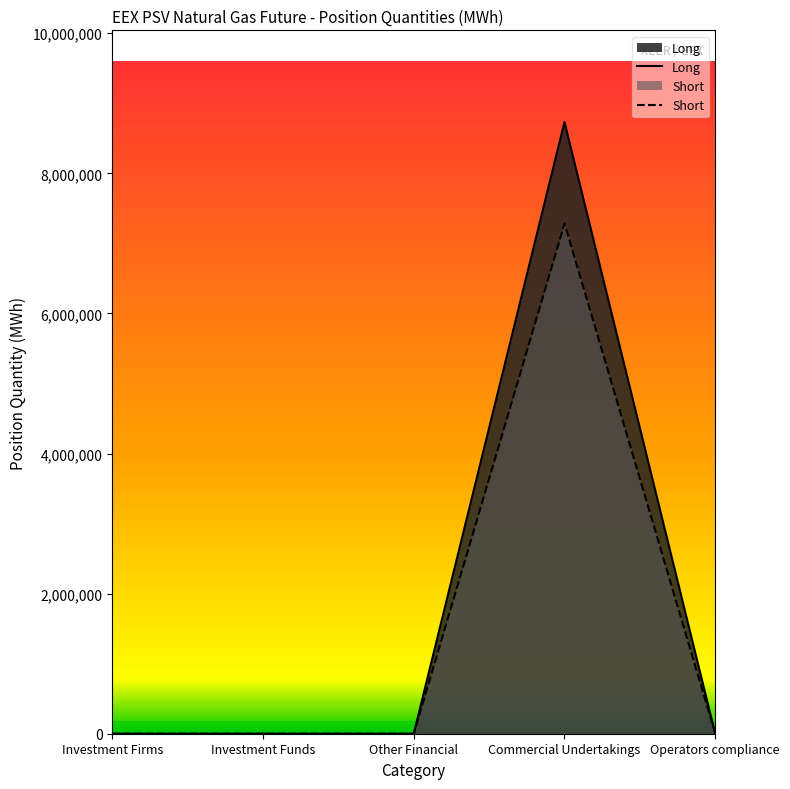

What is the difference between the maximum and second lowest values in the Short series?

7283184